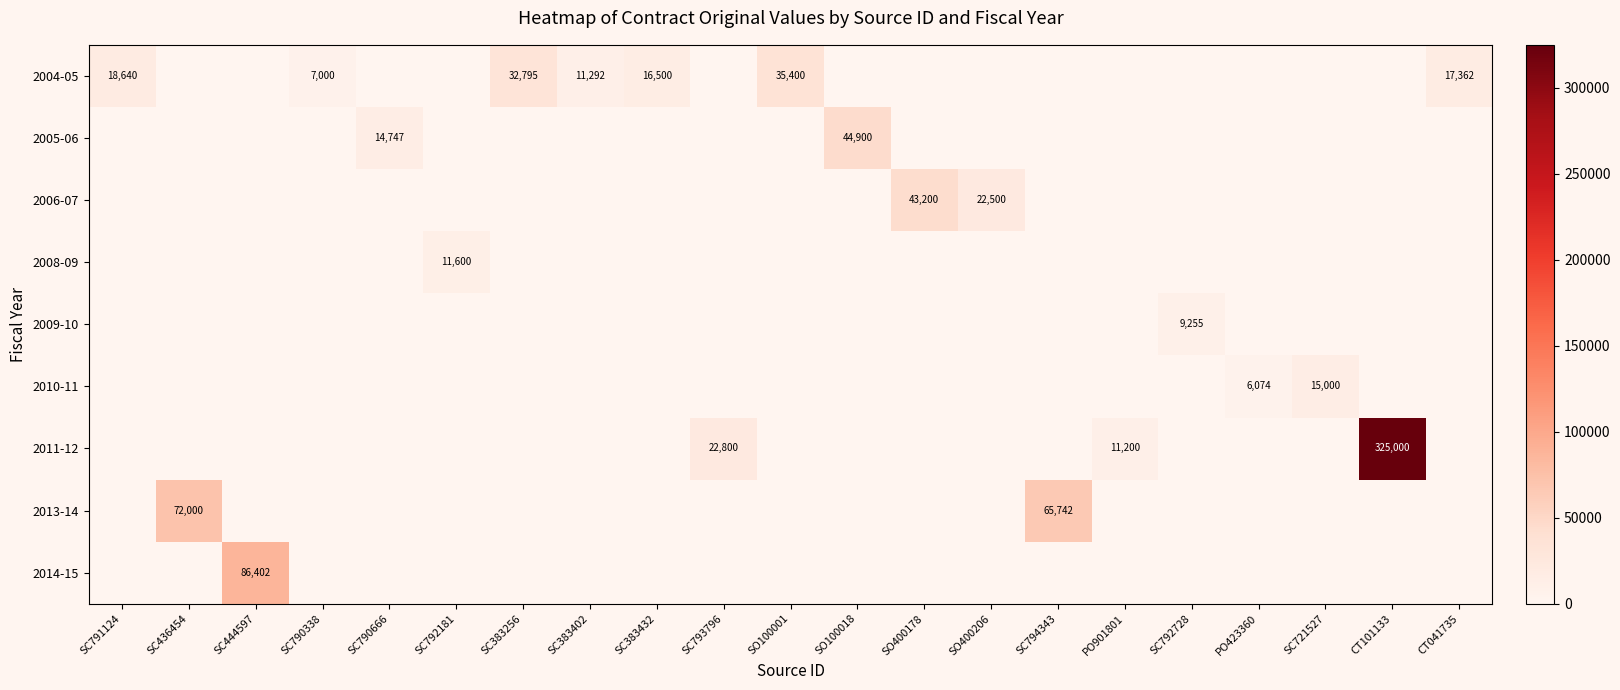

What is the difference between the second highest and minimum values in the 2011-12 series?

22800.0